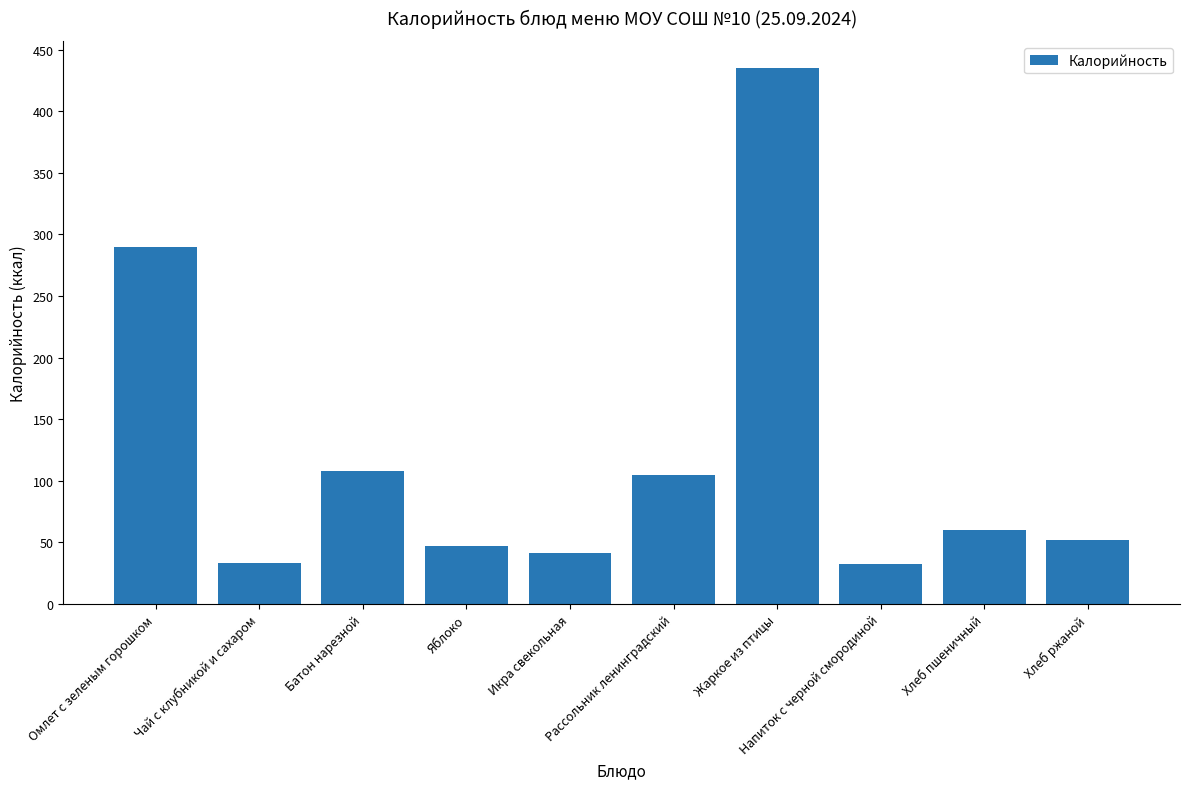

Count the number of data series in this chart.

1